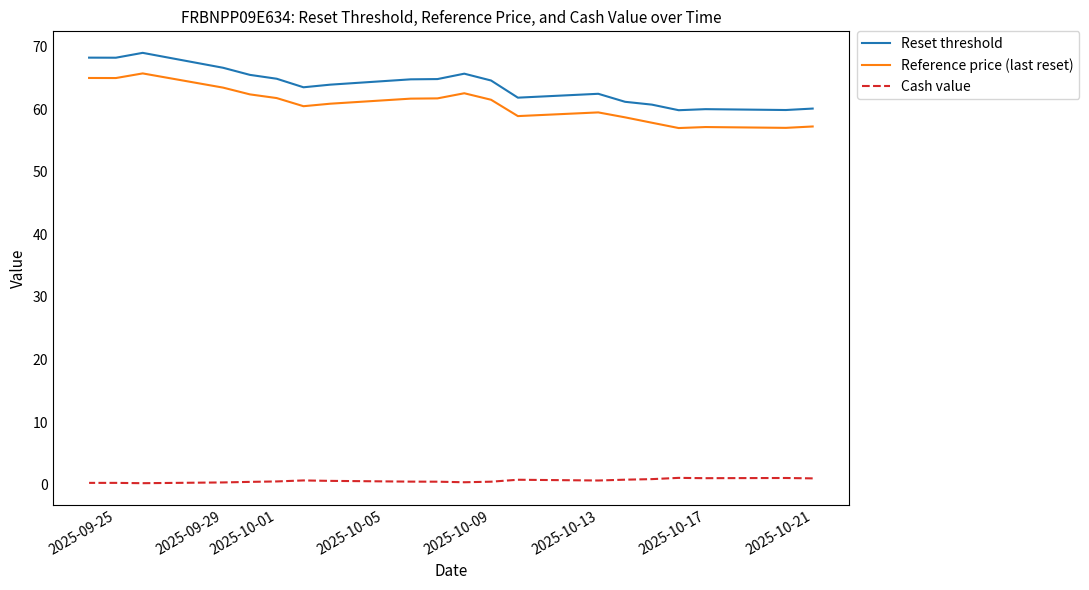

What is the difference between the second highest and second lowest values in the Reference price (last reset) series?

8.0